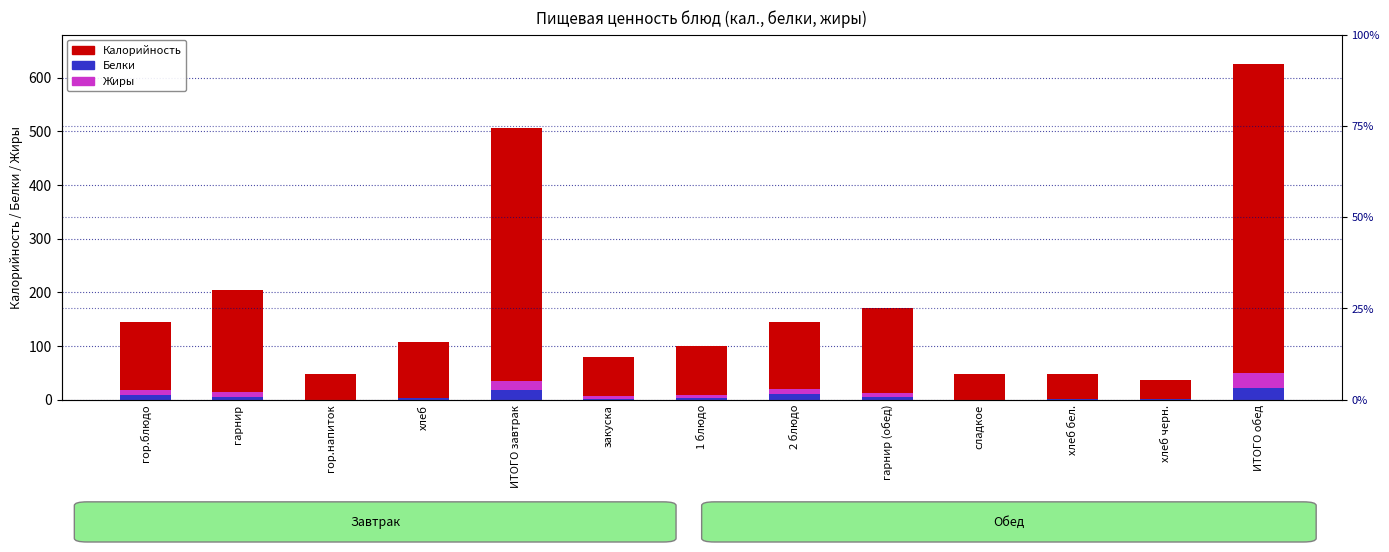

Is it true that Калорийность equals 171.0 at гарнир (обед)?

True